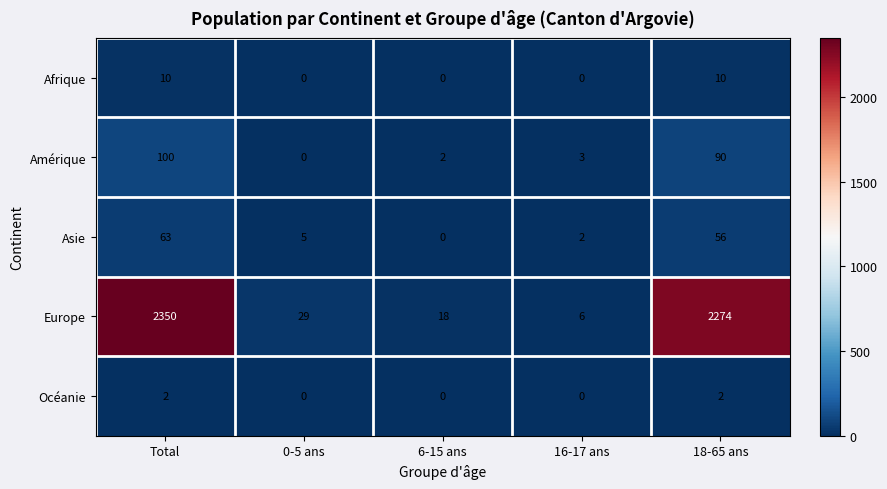

The Amérique series shows 56 at 18-65 ans. True or false?

False